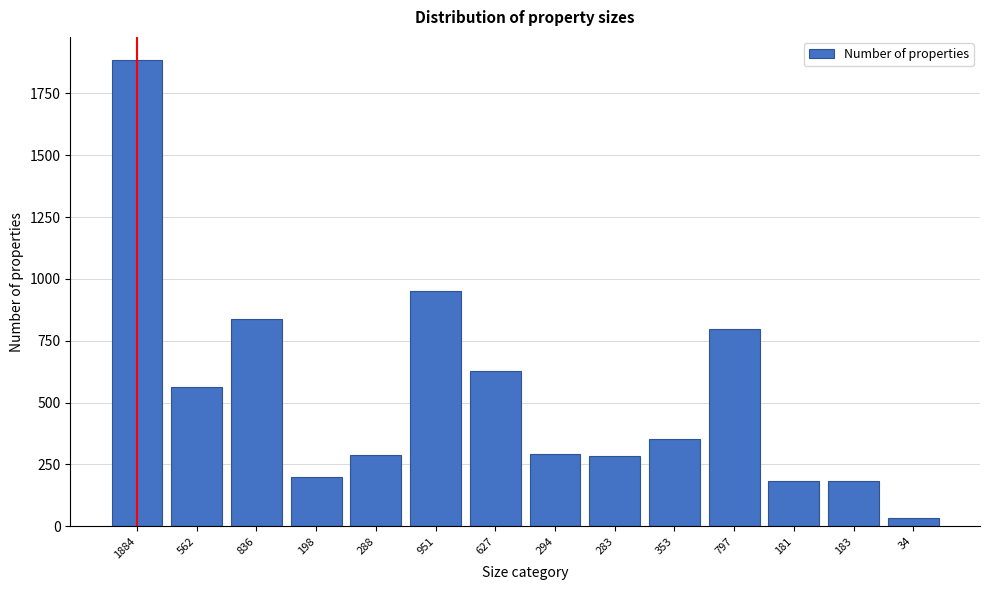

The value at 1884 is 1884. True or false?

True